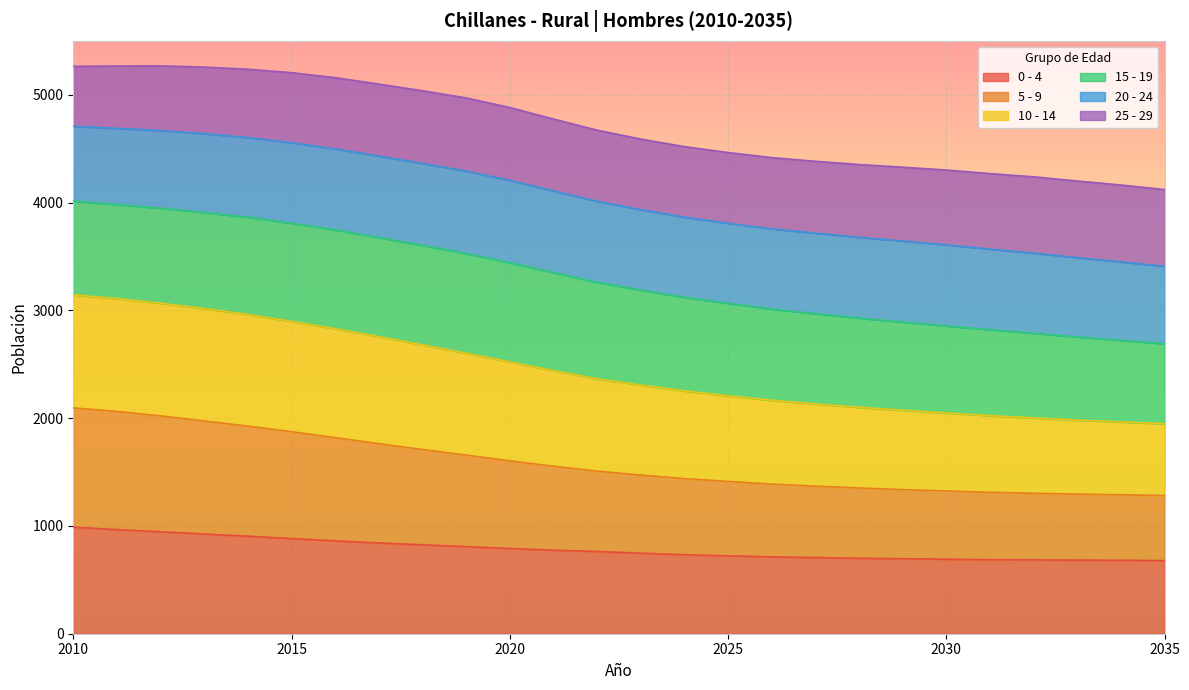

What is the total value across all series at 2010?

5264